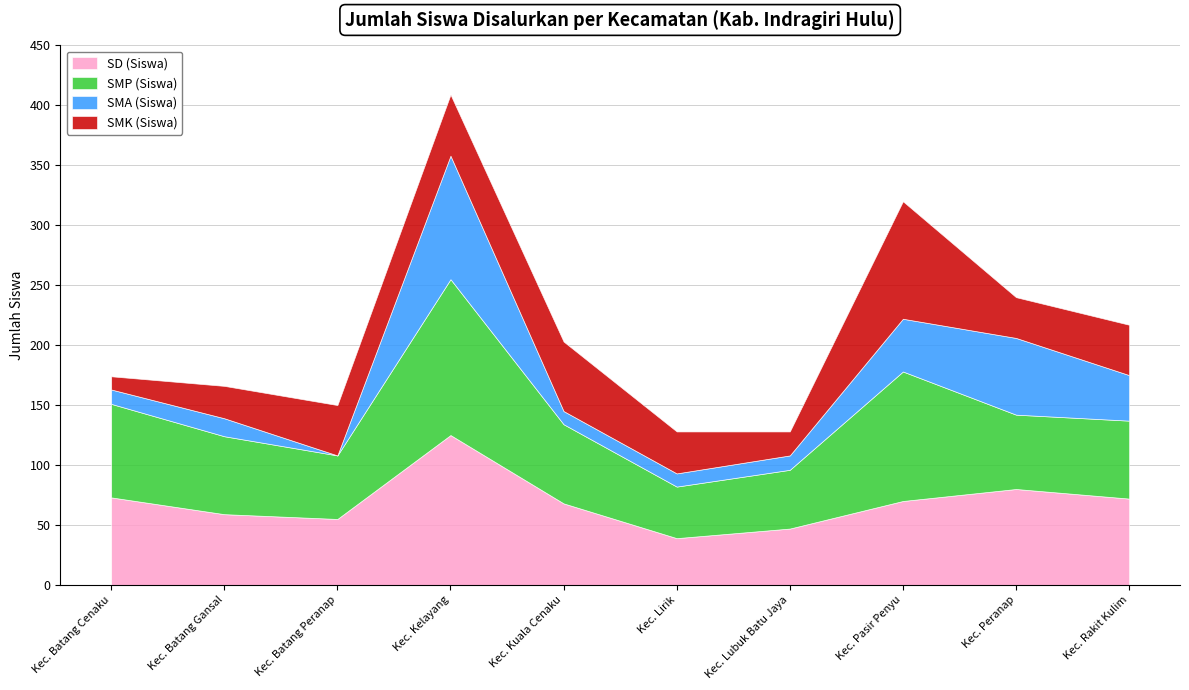

True or false: SMP (Siswa) and SMK (Siswa) cross at least once.

False